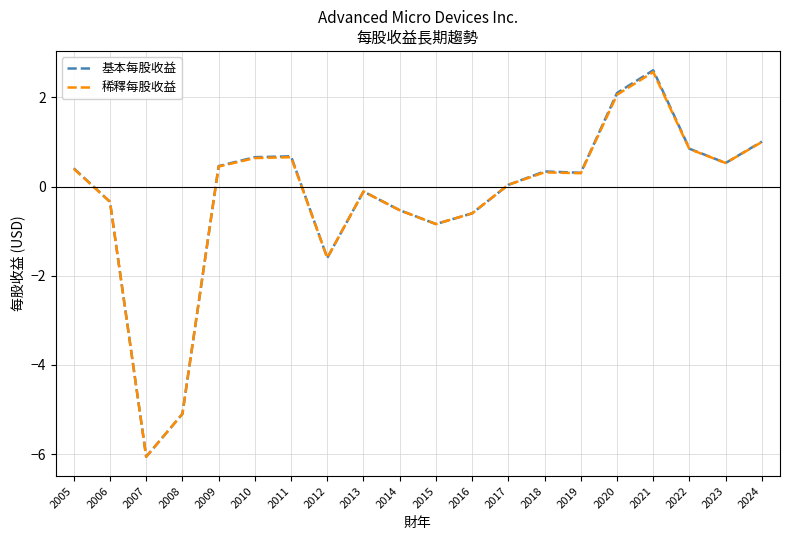

What are all the series names shown in the legend?

基本每股收益, 稀釋每股收益